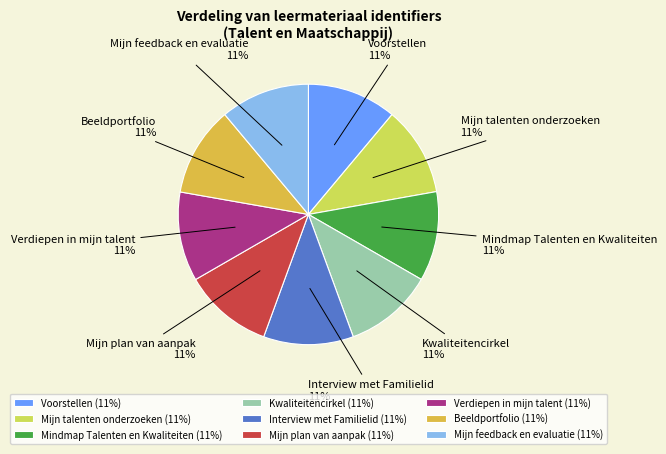

Is Mindmap Talenten en Kwaliteiten the majority of the pie?

No